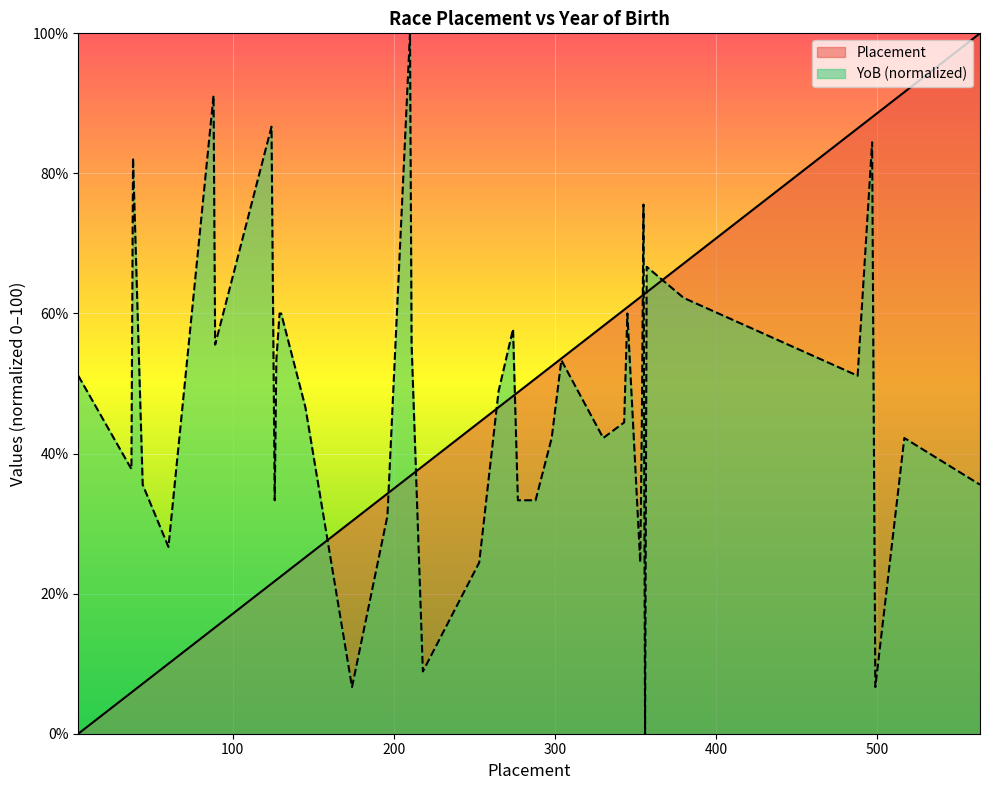

Which series changed the most between 353 and 356?

YoB